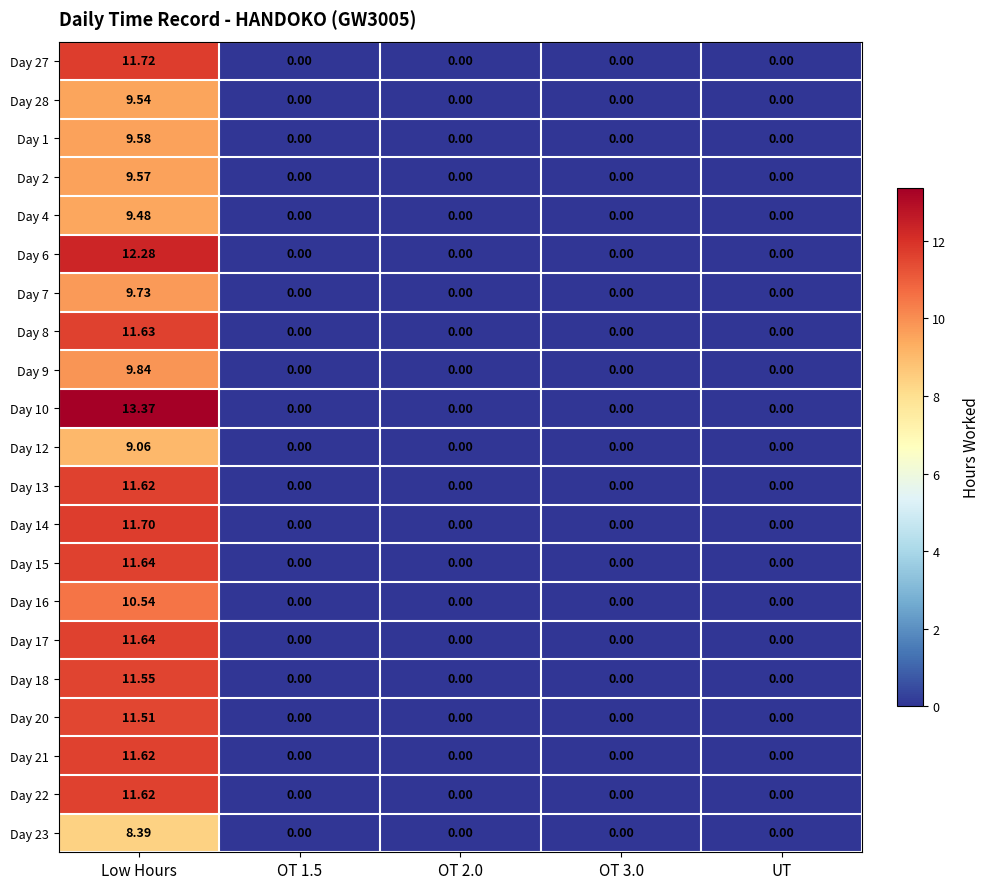

At which category does the chart reach its peak across all series?

Low Hours